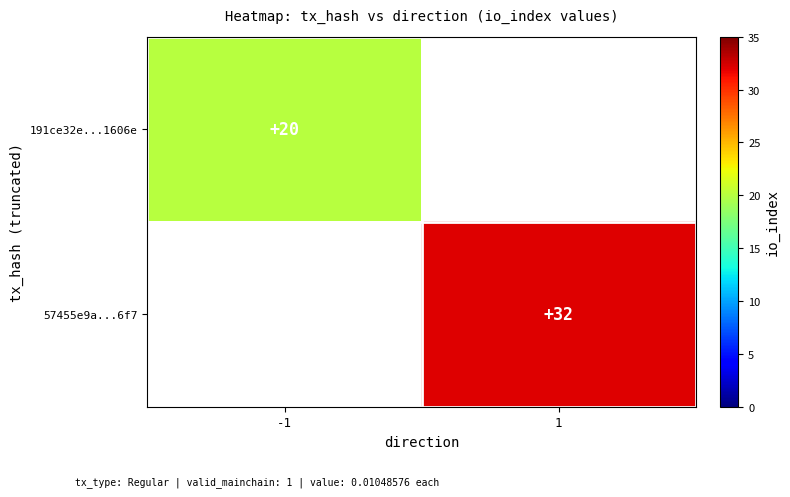

True or false: 57455e9a...6f7 has a value of 32 at 1.

True